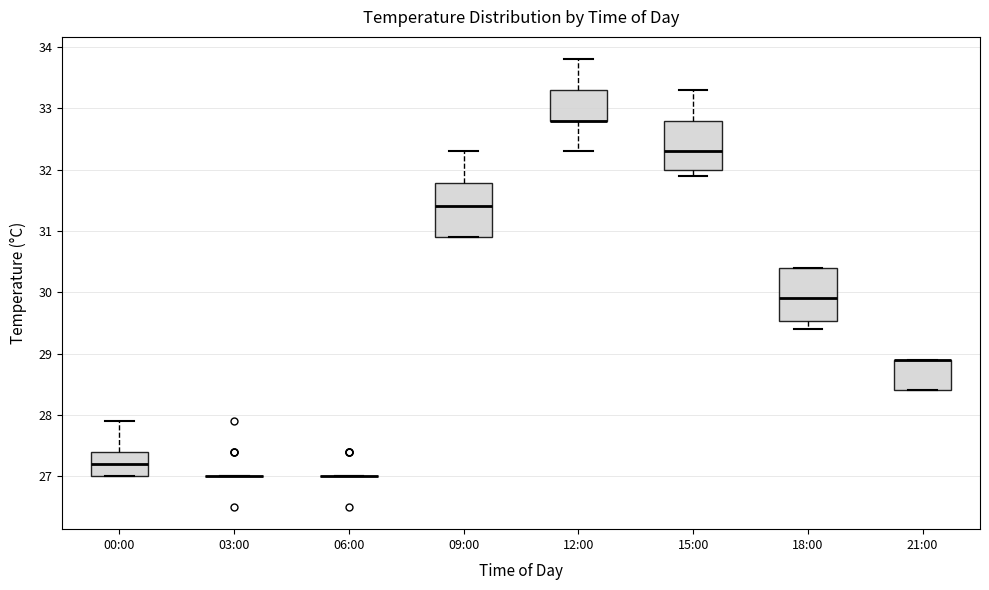

Reading left to right, read every box against the y-axis: the position of its median line, the range the box covers, and the ends of its whiskers. The values are not printed on the chart, so give them approximately, as read against the axis.

00:00: median 27.2, box 27.0 to 27.4, whiskers 27.0 to 27.9
03:00: box collapsed to a line at 27.0, whiskers 27.0 to 27.0
06:00: box collapsed to a line at 27.0, whiskers 27.0 to 27.0
09:00: median 31.4, box 30.9 to 31.8, whiskers 30.9 to 32.3
12:00: median 32.8 (drawn on the box's lower edge), box 32.8 to 33.3, whiskers 32.3 to 33.8
15:00: median 32.3, box 32.0 to 32.8, whiskers 31.9 to 33.3
18:00: median 29.9, box 29.5 to 30.4, whiskers 29.4 to 30.4
21:00: median 28.9 (drawn on the box's upper edge), box 28.4 to 28.9, whiskers 28.4 to 28.9